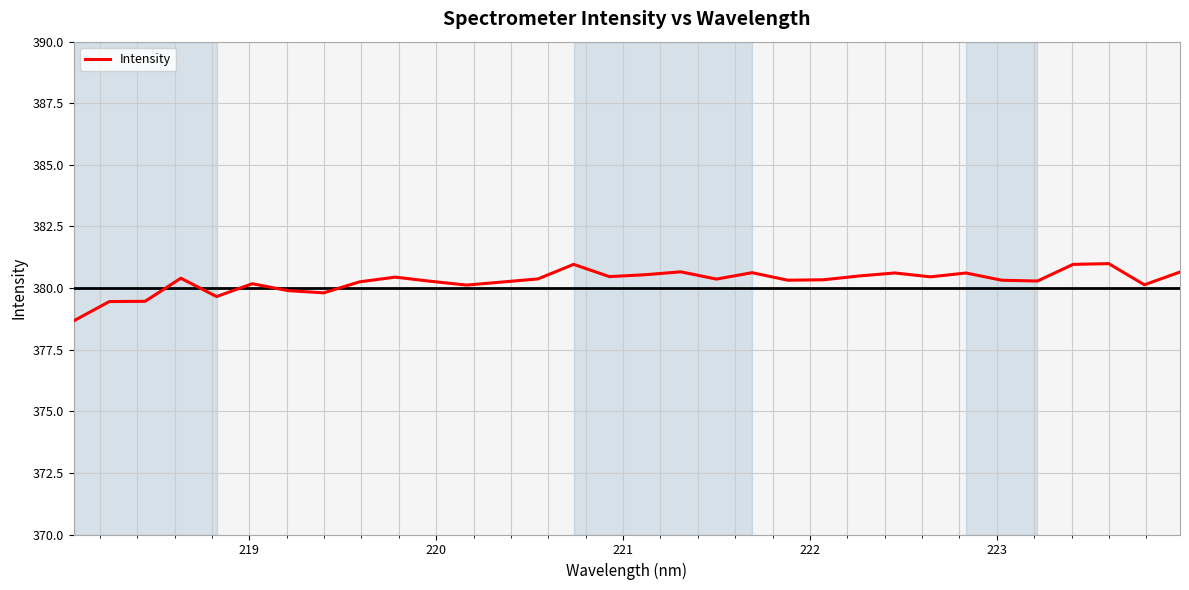

What is the difference between the maximum and minimum values?

2.3